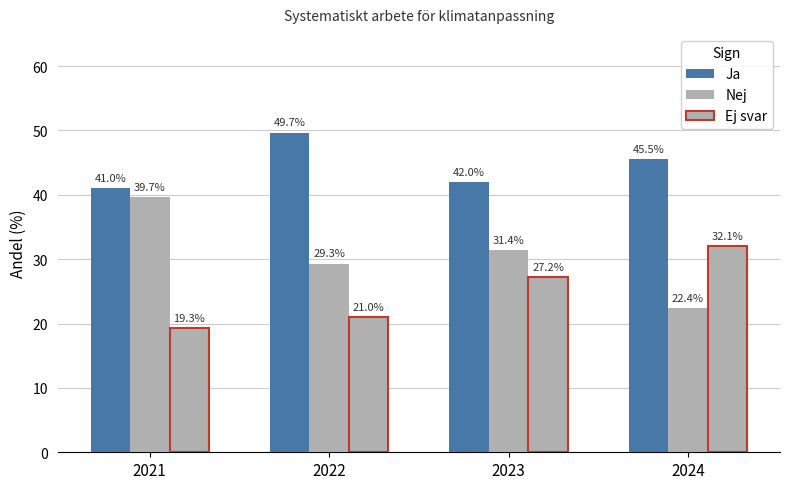

How many bars are there in total?

12